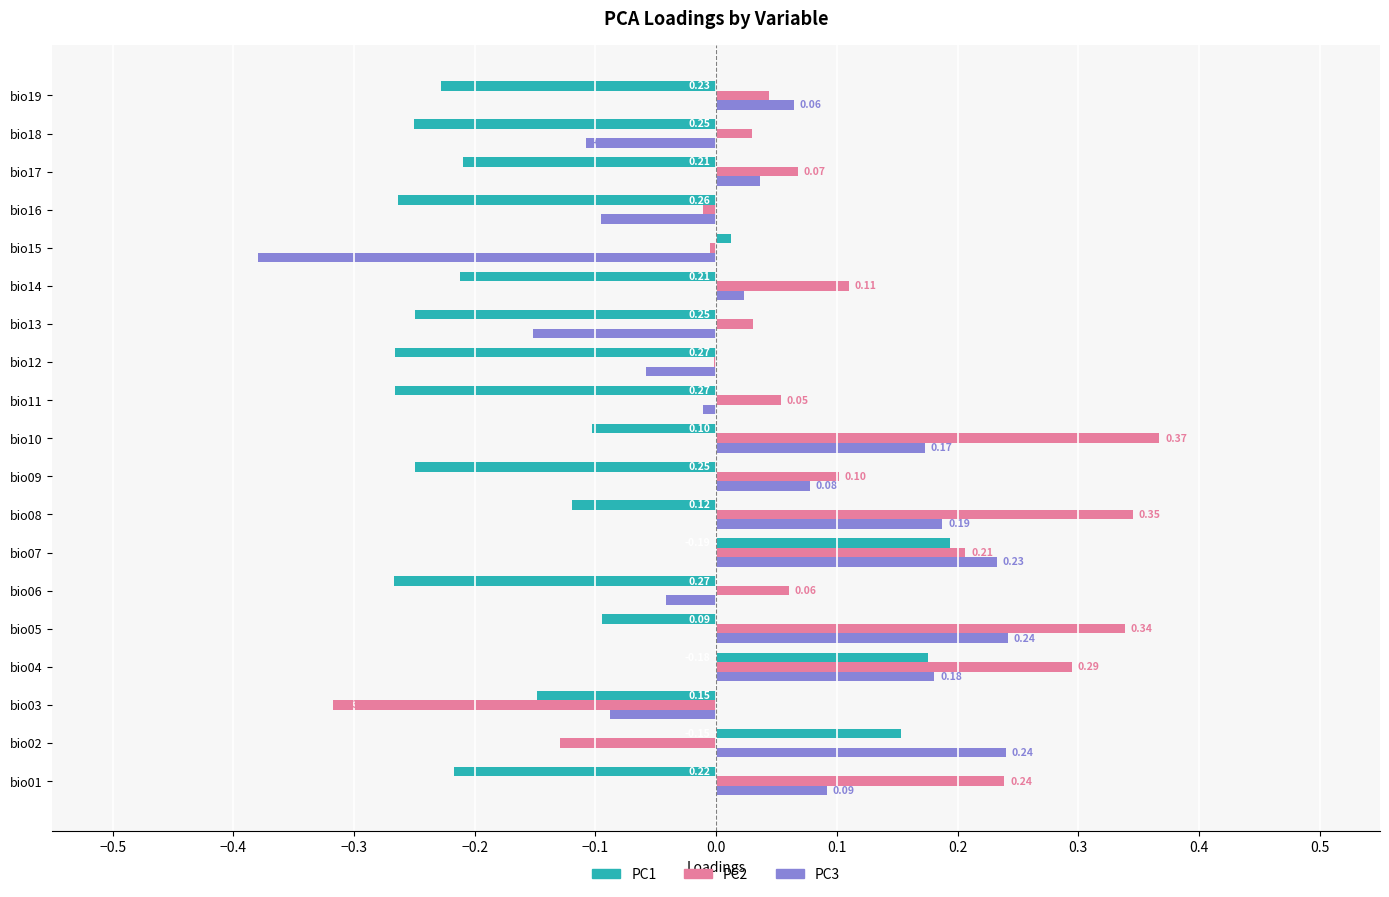

Which series changed the most between bio04 and bio09?

PC1